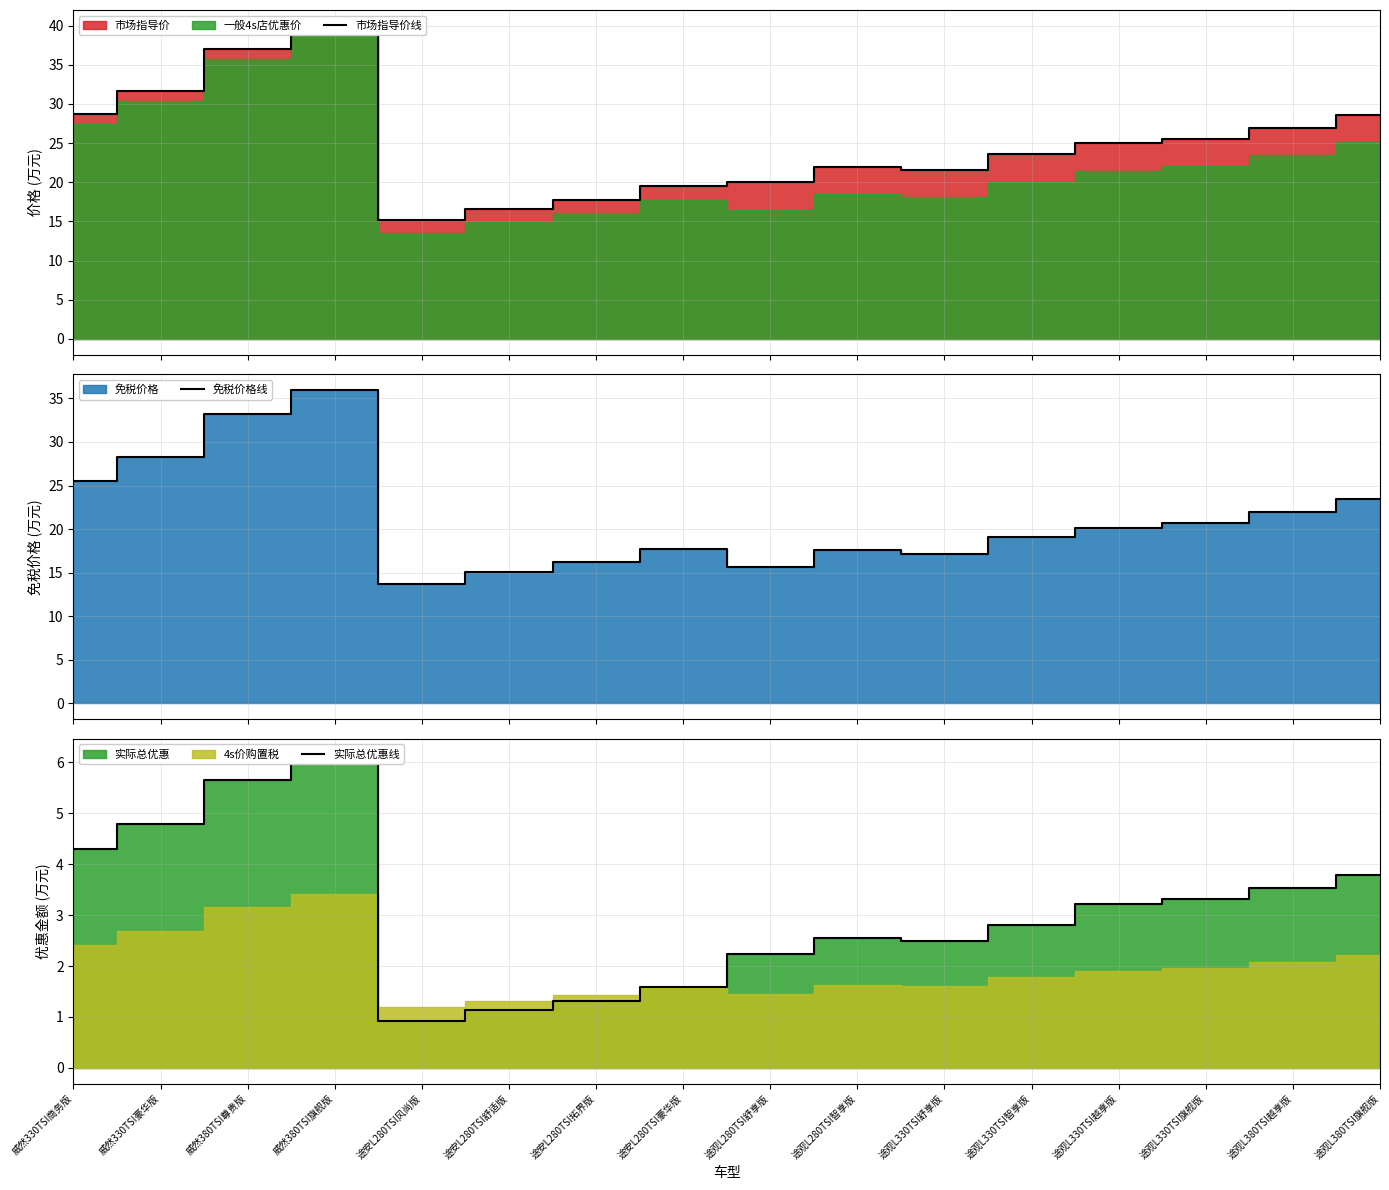

Which series changed the most between 威然380TSI旗舰版 and 途观L330TSI旗舰版?

免税价格线